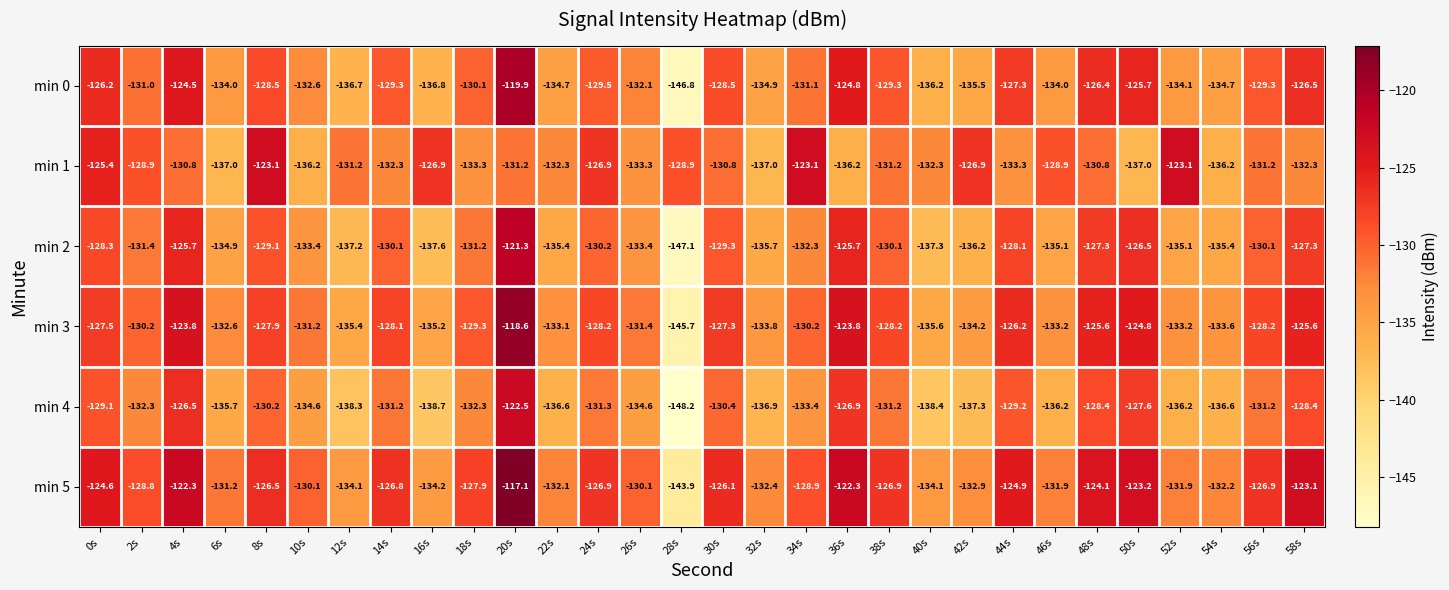

Which series has the largest range (max minus min)?

min 3